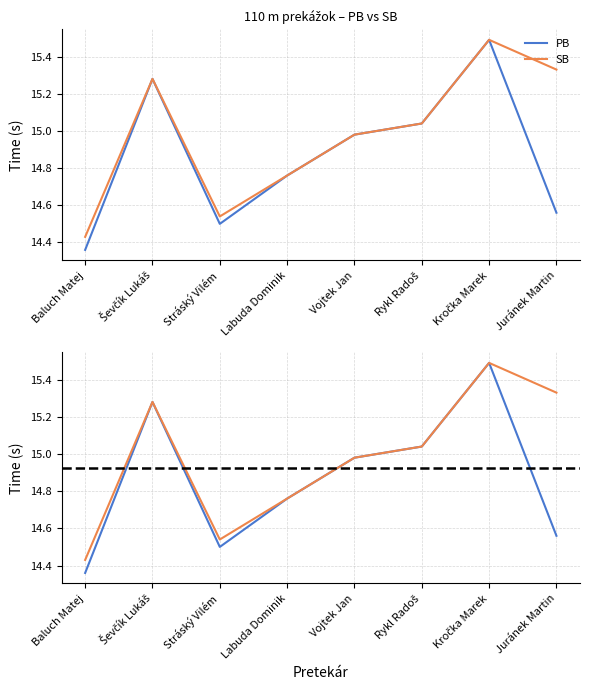

Which category has the lowest value across all series?

Baluch Matej